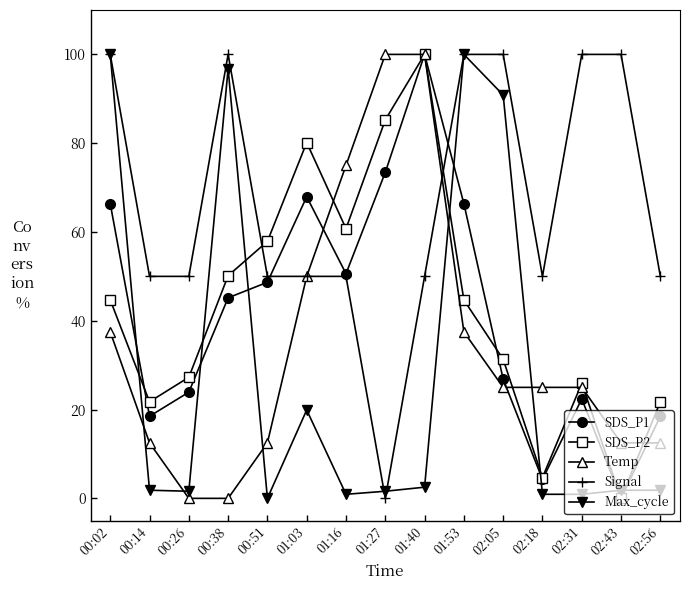

At which category does Signal reach its first local peak?

00:38